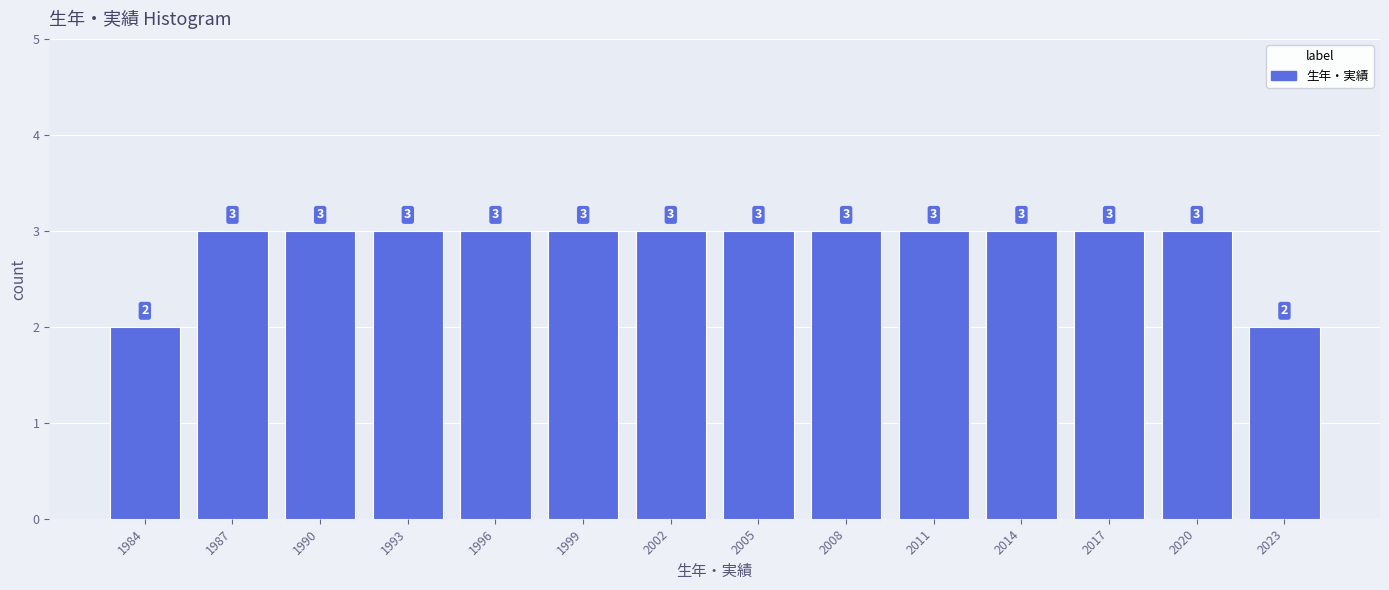

Reading right to left, extract all data points from this chart.

2023=2	2020=3	2017=3	2014=3	2011=3	2008=3	2005=3	2002=3	1999=3	1996=3	1993=3	1990=3	1987=3	1984=2